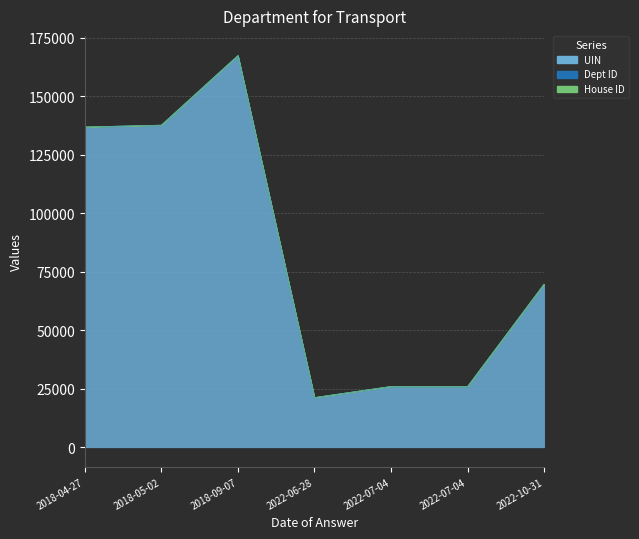

Rank the series by their maximum value, from lowest to highest.

House ID, Dept ID, UIN